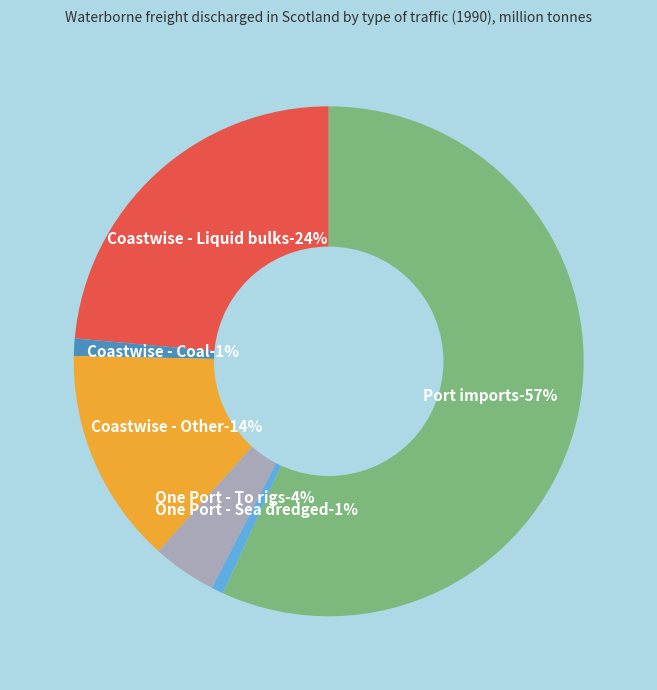

To the nearest percent, what percentage of the pie is Port imports?

57%